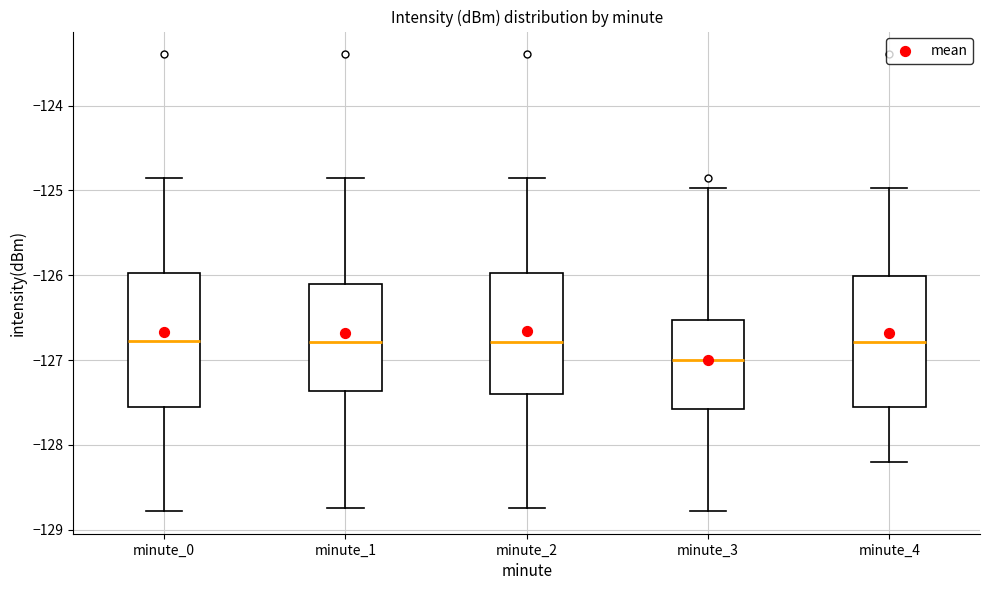

Where does the upper whisker of the box for minute_4 end on the y-axis? The values are not printed on the chart, so give them approximately, as read against the axis.

-125.0